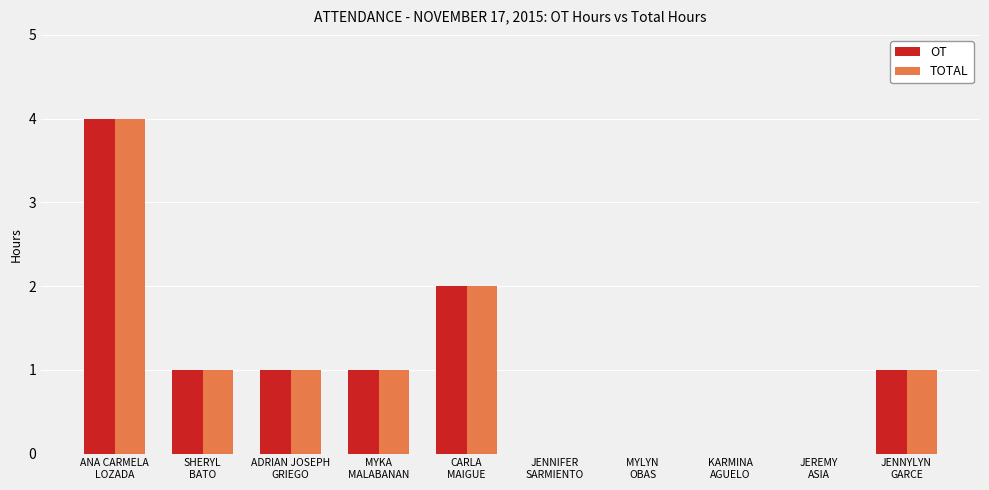

What is the maximum value shown in the chart?

4